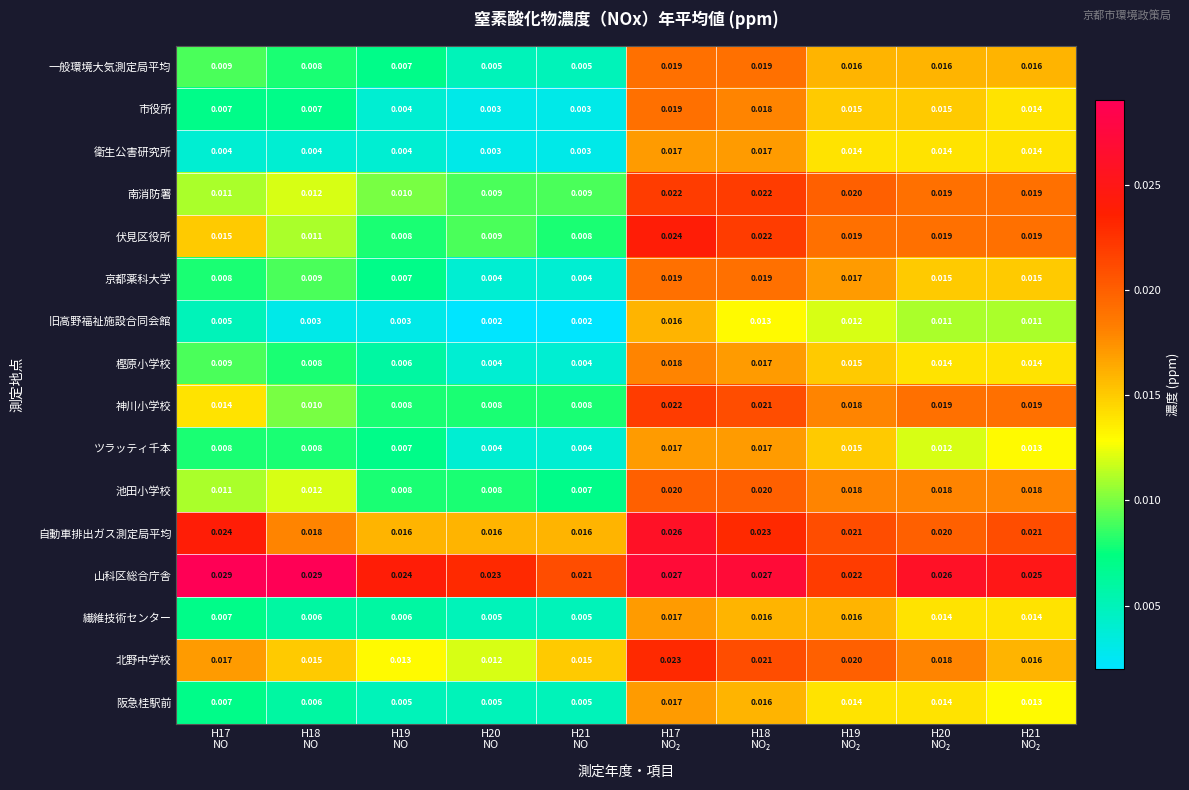

At how many categories does at least one series exceed 0?

10